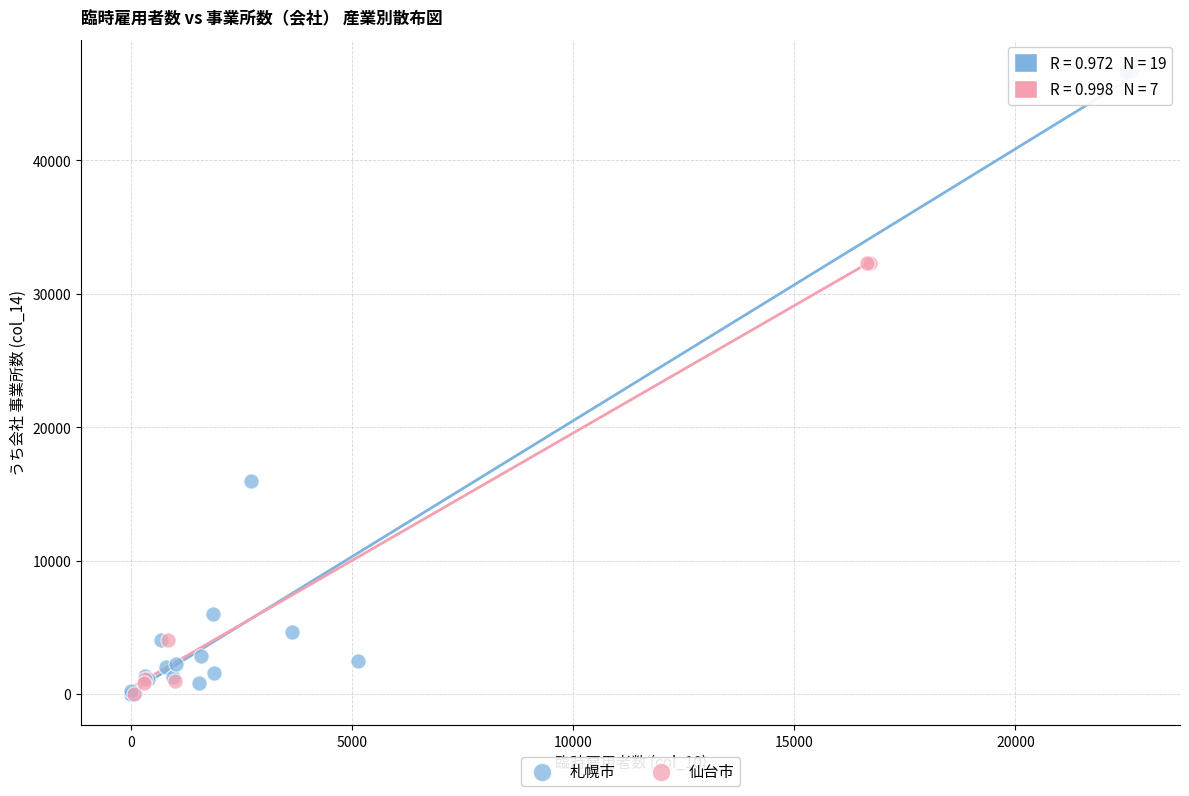

Which series has the widest spread of Y values?

札幌市